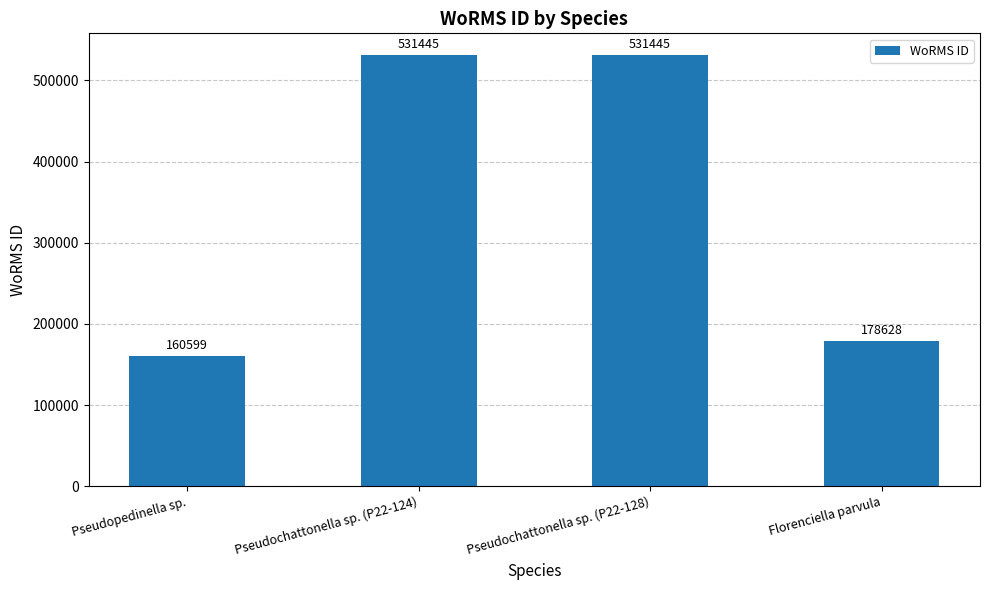

Reading left to right, what are all the values shown in this chart?

160599	531445	531445	178628